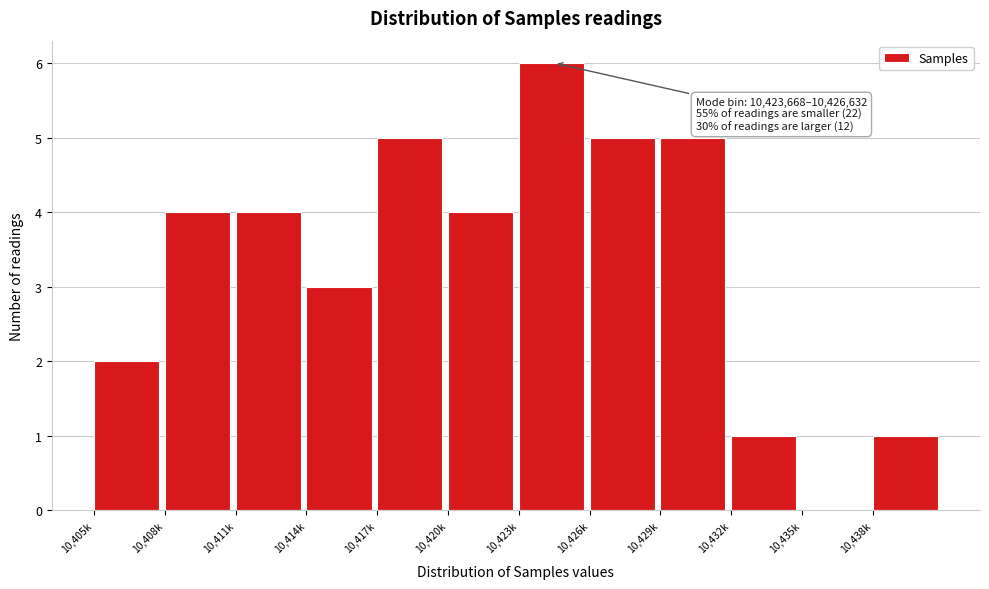

Reading left to right, what are all the values shown in this chart?

10,405k=2	10,408k=4	10,411k=4	10,414k=3	10,417k=5	10,420k=4	10,423k=6	10,426k=5	10,429k=5	10,432k=1	10,435k=0	10,438k=1